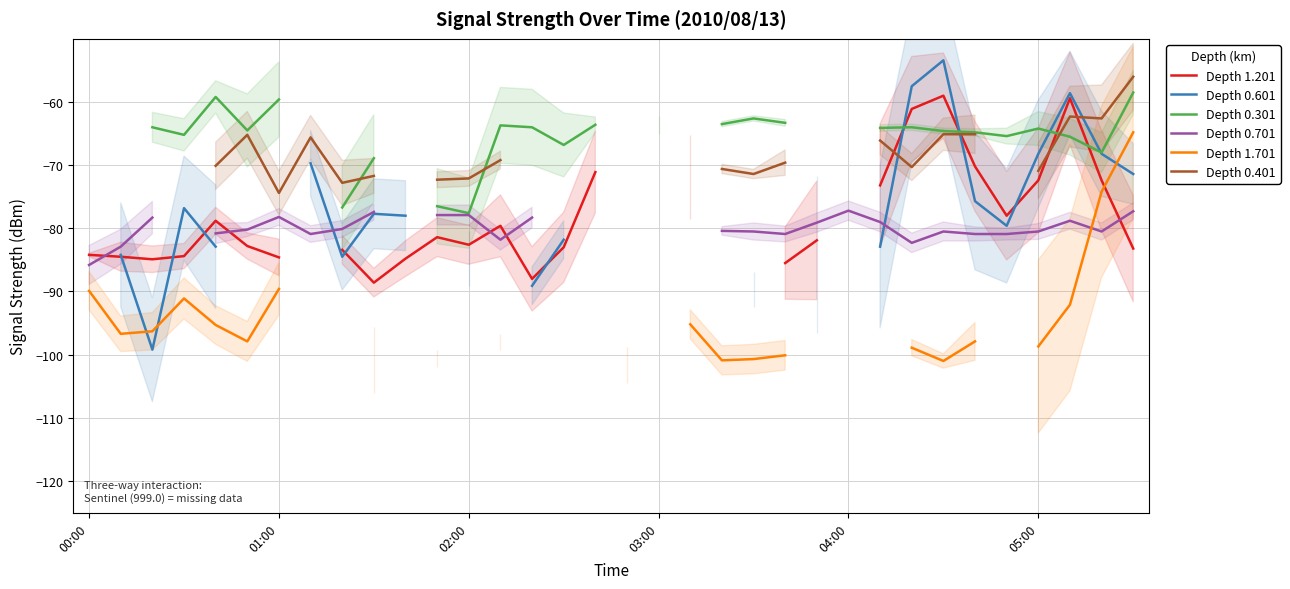

At how many categories does at least one series exceed -82?

31